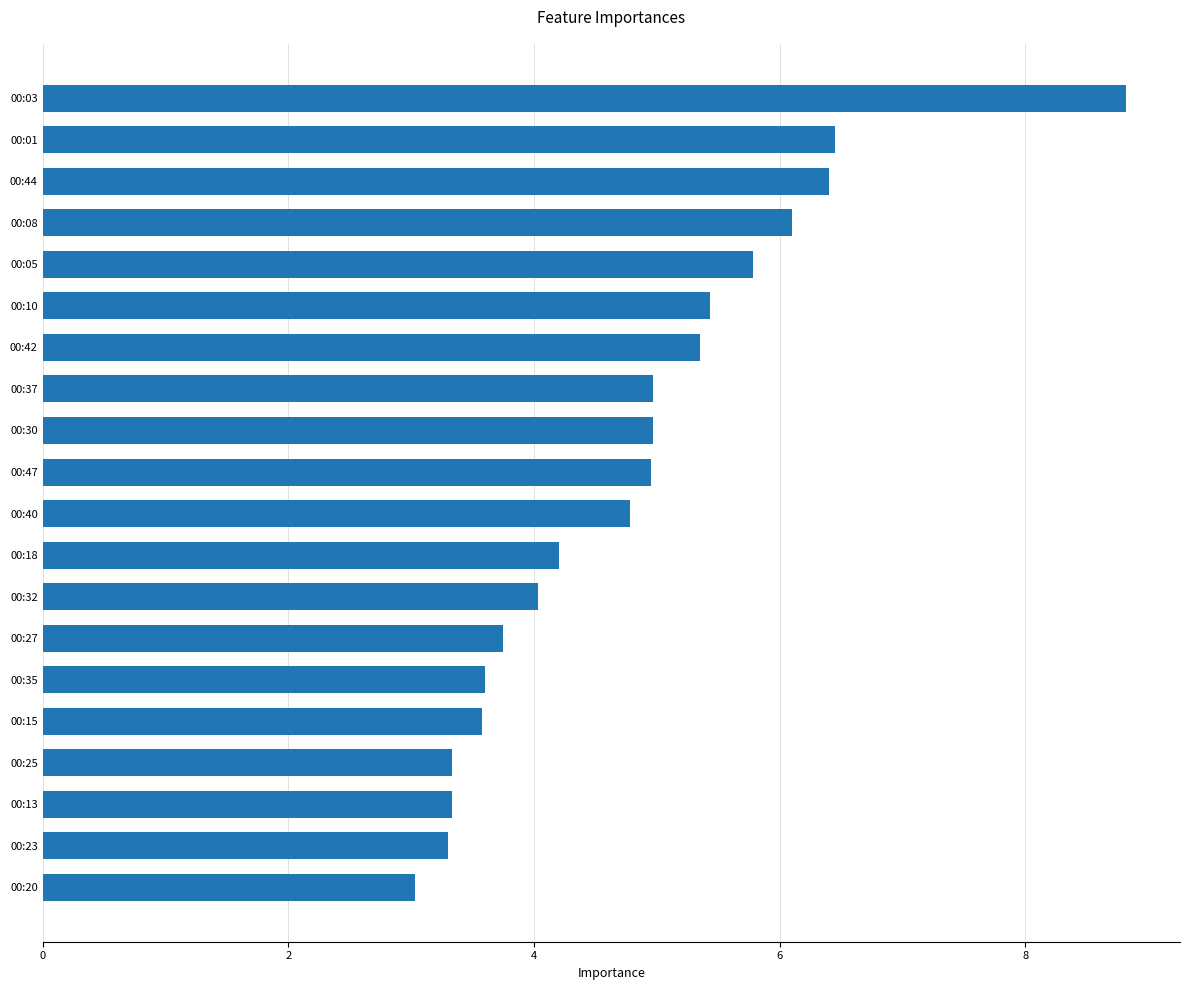

The value at 00:03 is 8.8. True or false?

True